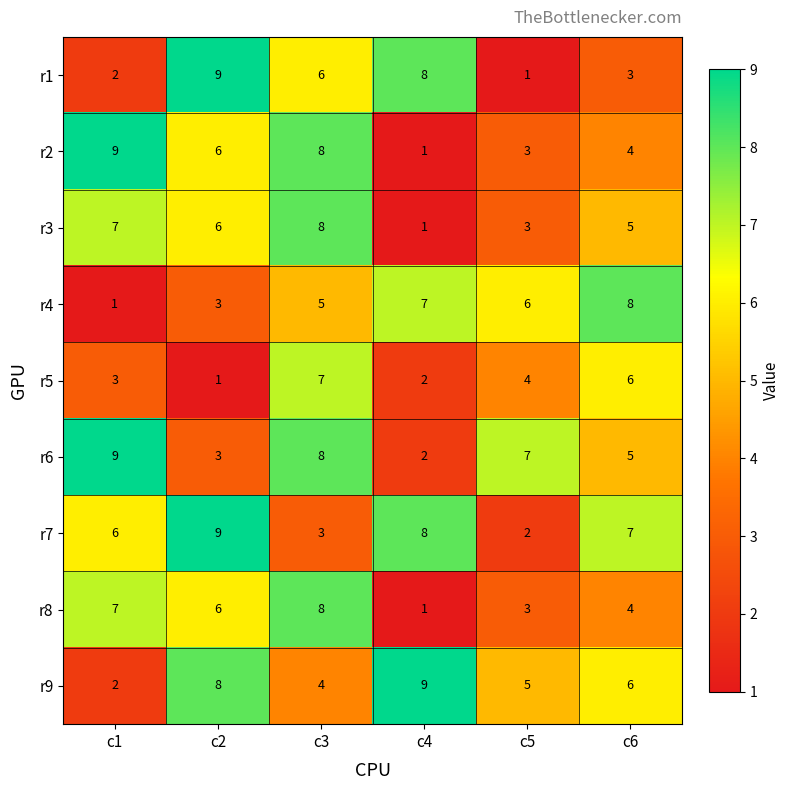

What is the sum of all r6 values?

34